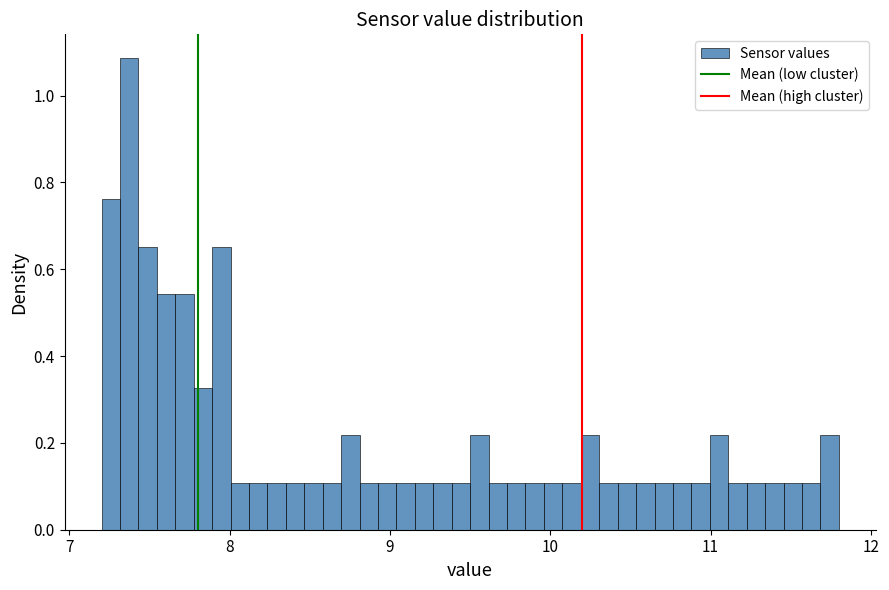

Read against the x-axis, roughly where is the centre of the tallest bar?

7.4